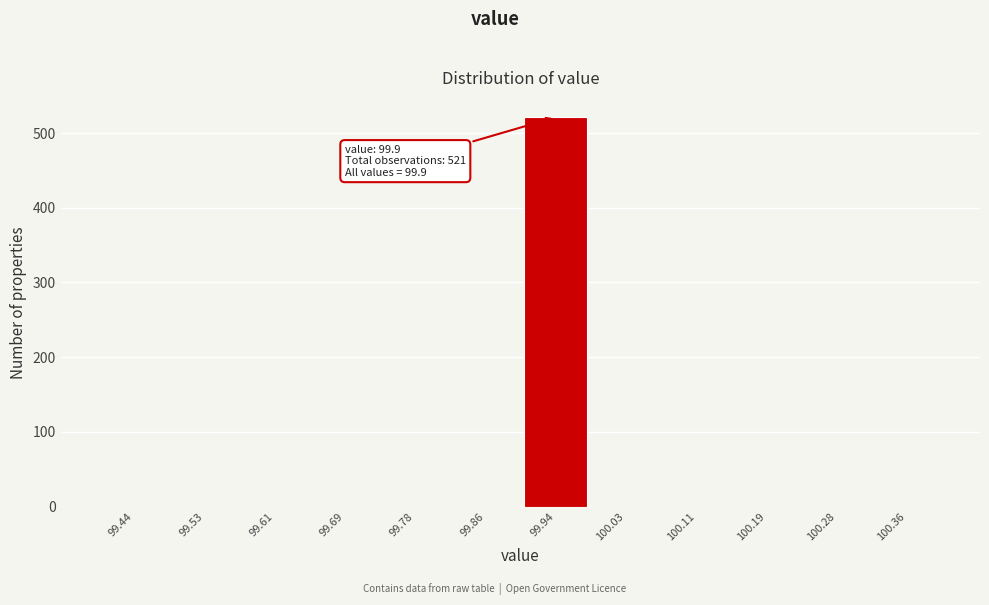

Which range on the x-axis has the tallest bar?

99.90 to 99.98